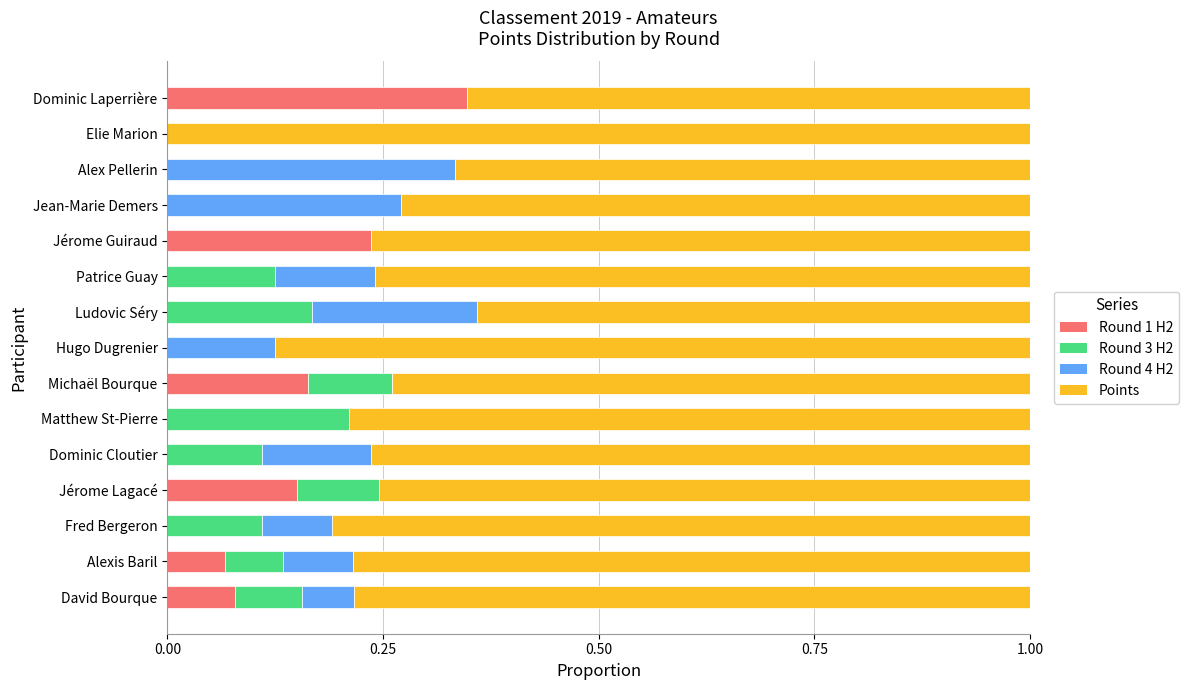

What is the sum of all Round 1 H2 values?

1.0